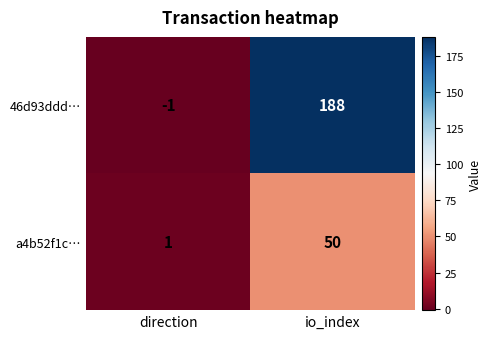

Is it true that 46d93ddd… equals 188 at io_index?

True